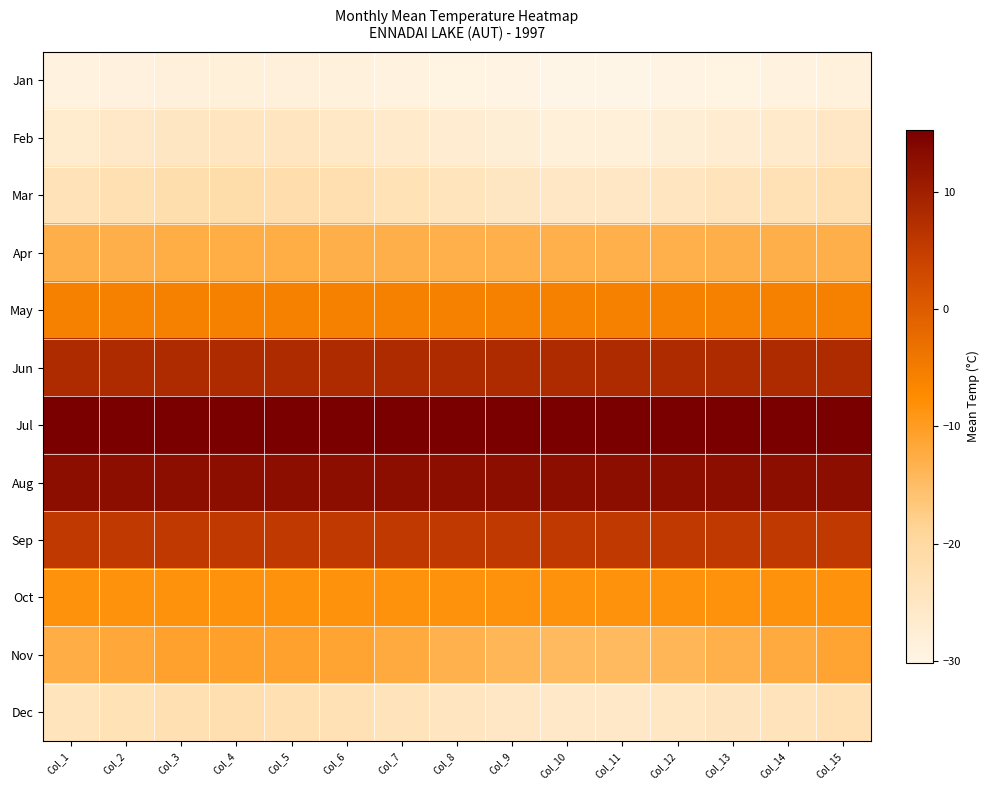

Which category has the lowest value across all series?

Col_10